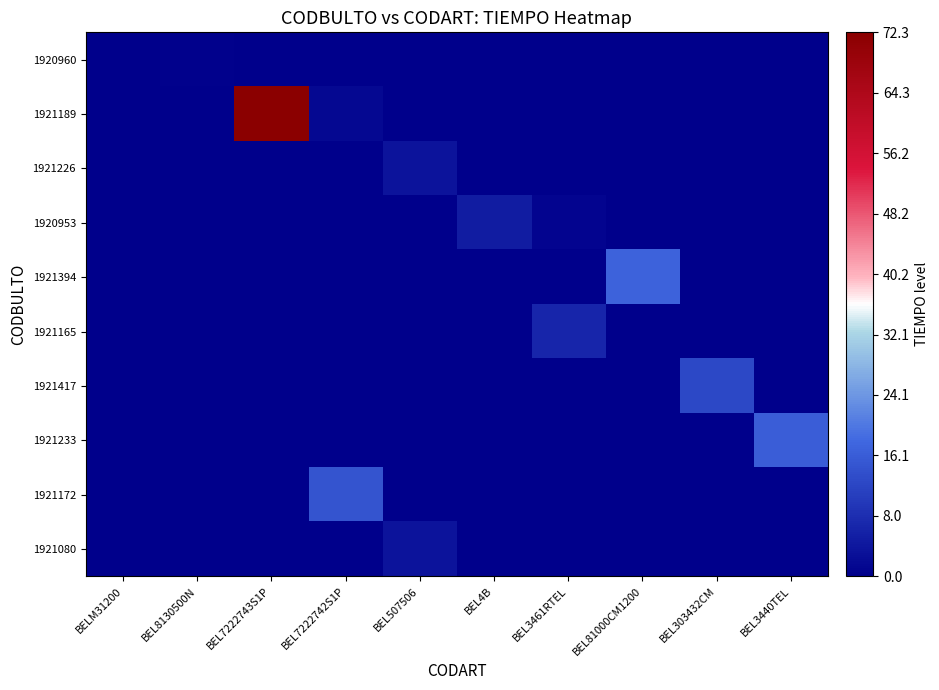

Which series has the largest total across all categories?

1921189